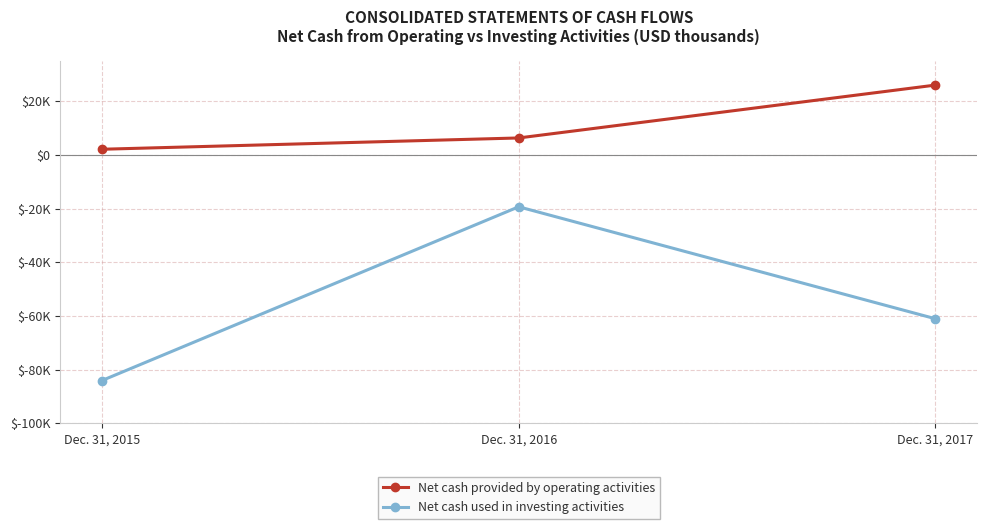

Is this an area chart (filled region under the line)?

No